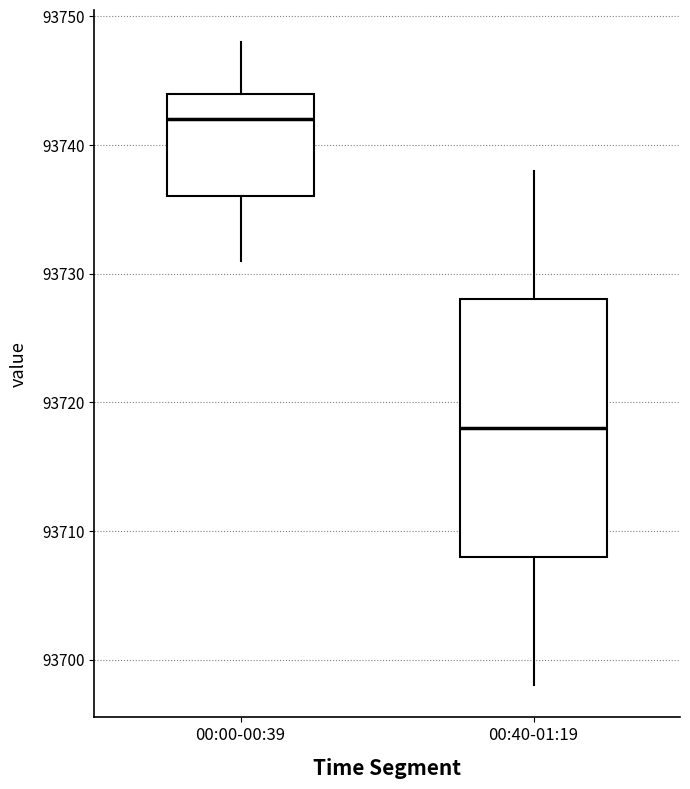

Where does the median line of the box for 00:40-01:19 sit on the y-axis? The values are not printed on the chart, so give them approximately, as read against the axis.

93718